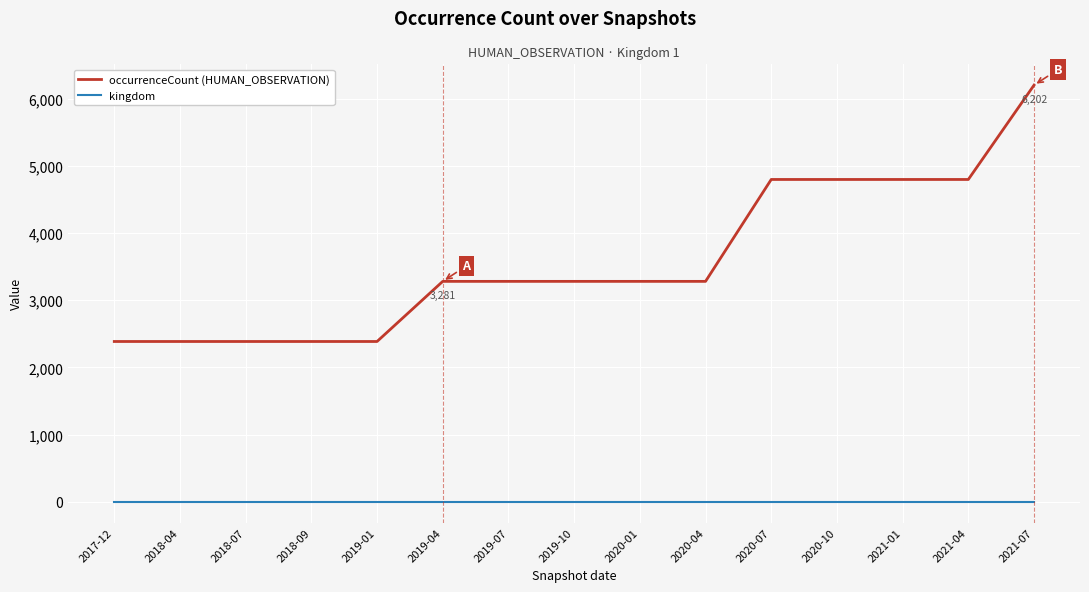

Count the occurrenceCount (HUMAN_OBSERVATION) values in the range 2386 to 4798.

14